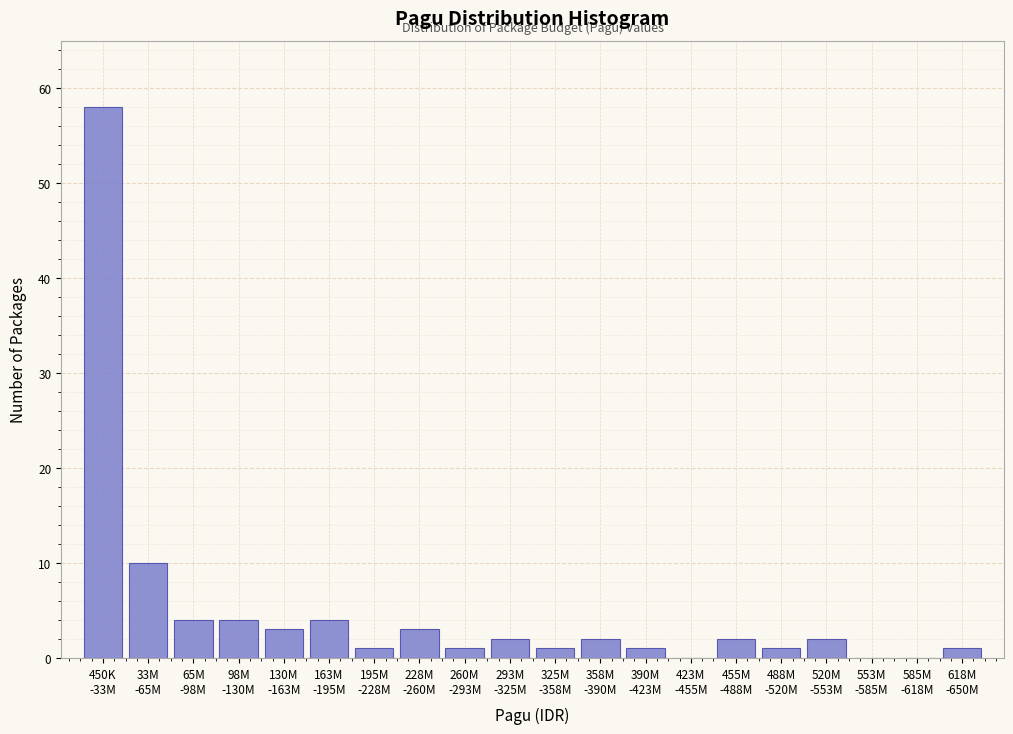

What is the greatest value displayed?

58